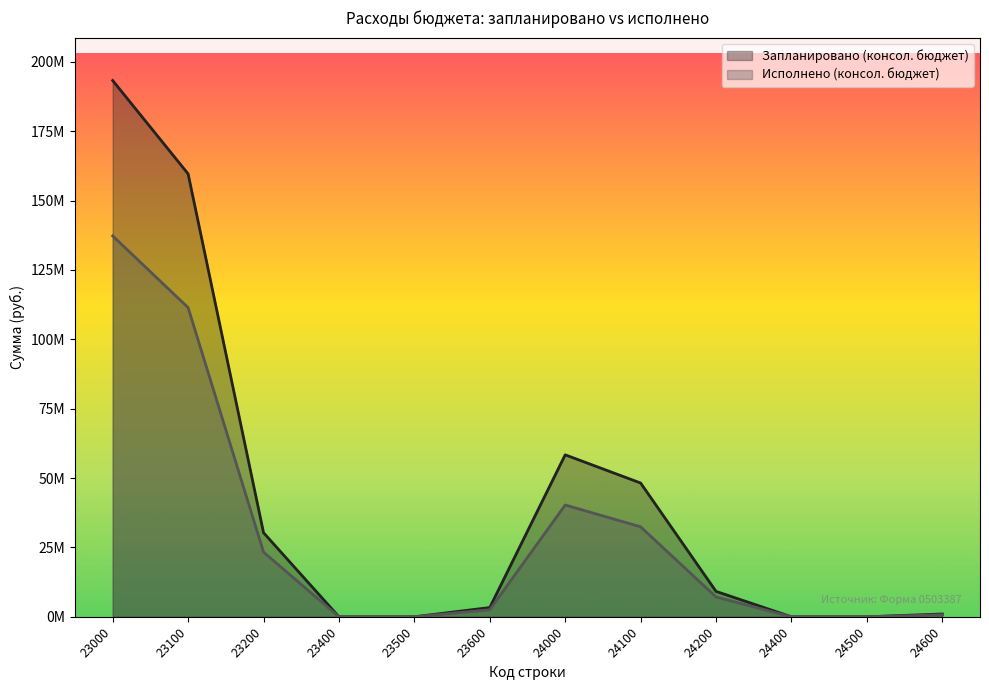

Does the chart display data point markers on the line(s)?

No